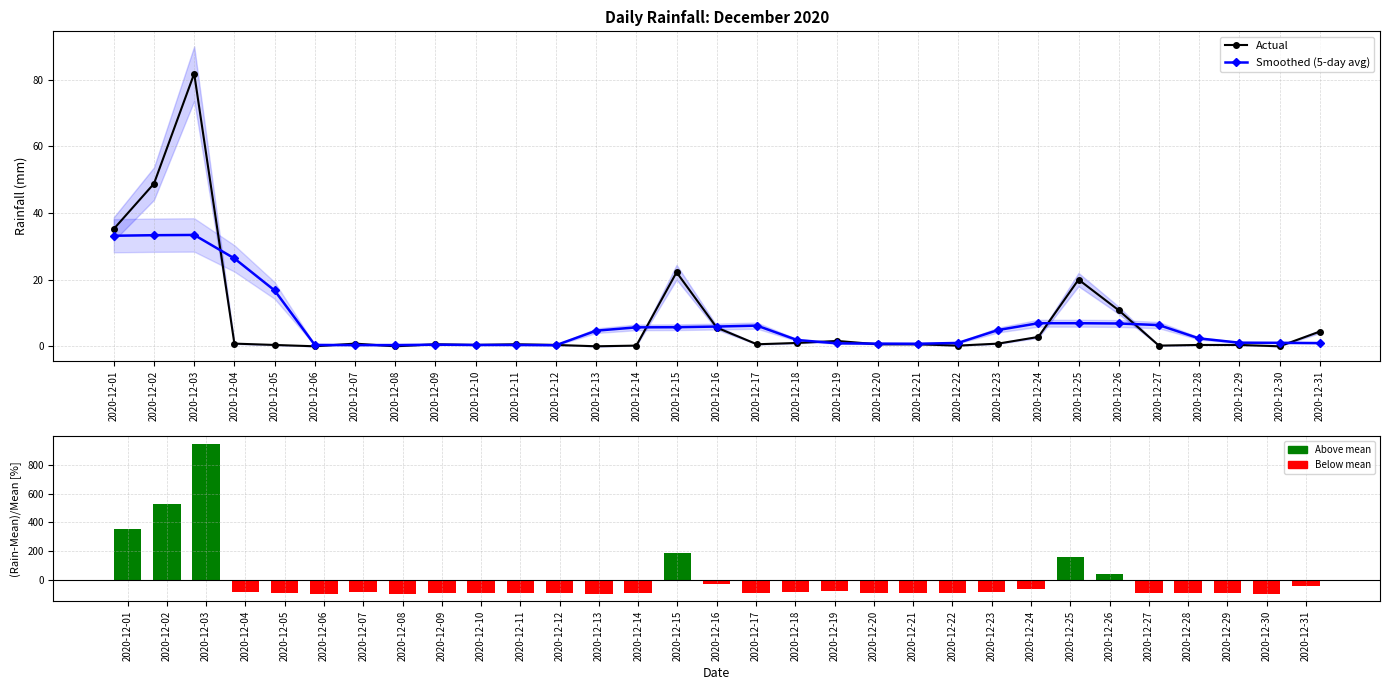

How many values in the Smoothed (5-day avg) series are below 2?

15